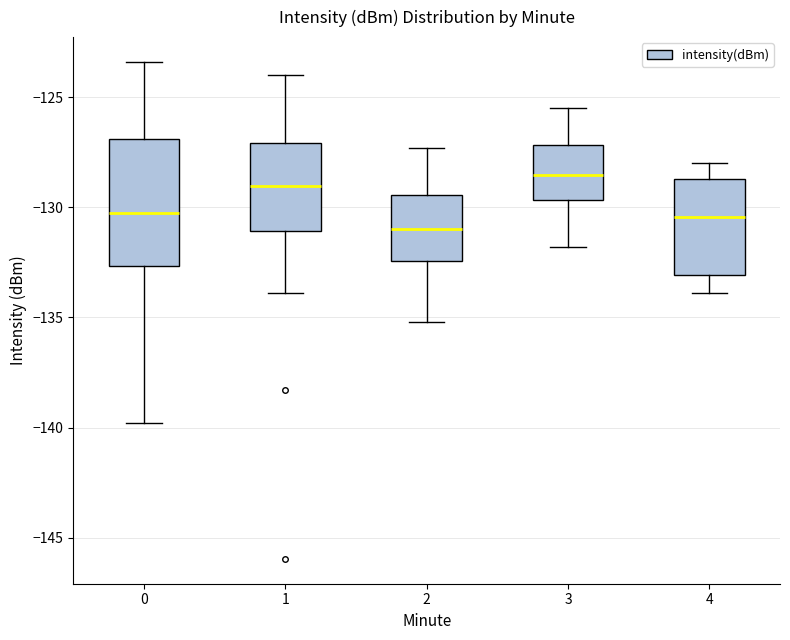

Reading left to right, read every box against the y-axis: the position of its median line, the range the box covers, and the ends of its whiskers. The values are not printed on the chart, so give them approximately, as read against the axis.

0: median -130.5, box -132.5 to -127.0, whiskers -140.0 to -123.5
1: median -129.0, box -131.0 to -127.0, whiskers -134.0 to -124.0
2: median -131.0, box -132.5 to -129.5, whiskers -135.0 to -127.5
3: median -128.5, box -129.5 to -127.0, whiskers -132.0 to -125.5
4: median -130.5, box -133.0 to -128.5, whiskers -134.0 to -128.0